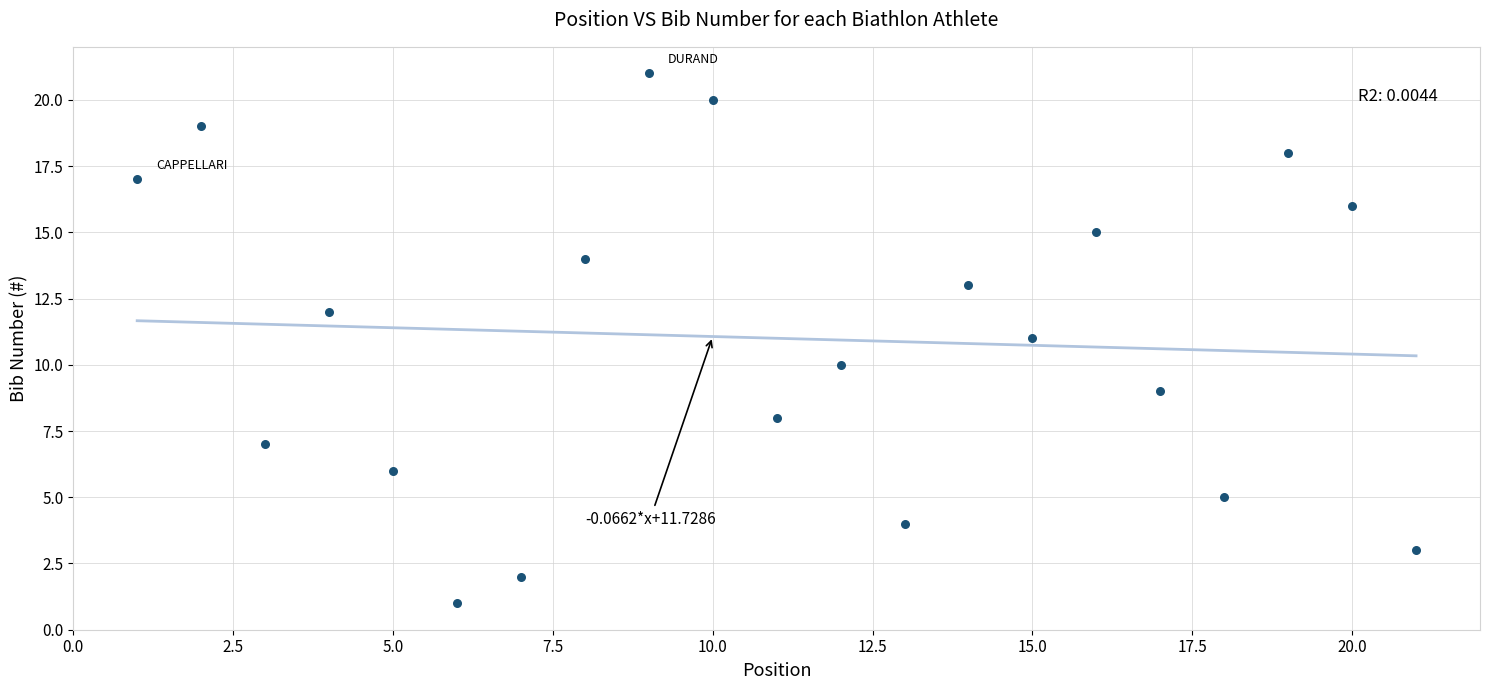

What is the range of Y values (max minus min)?

20